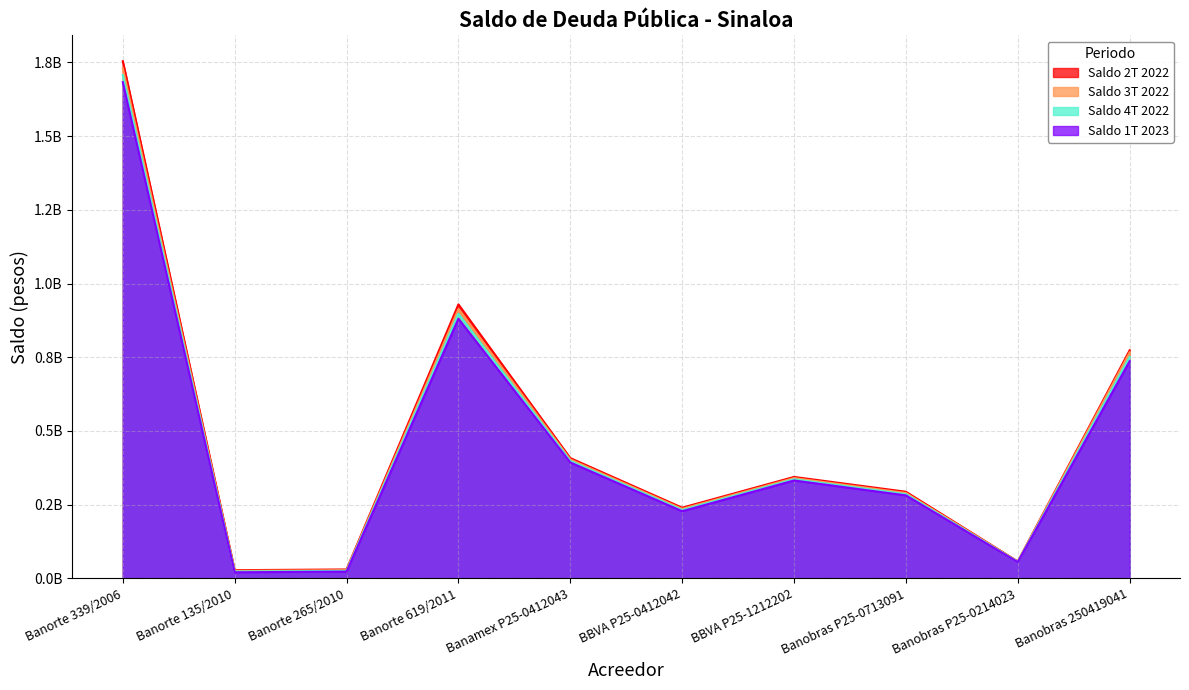

Which series changed the most between Banorte 135/2010 and Banamex P25-0412043?

Saldo 2T 2022